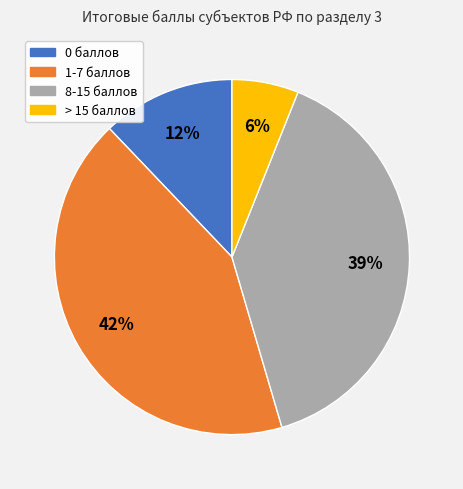

To the nearest percent, what is the average slice percentage?

25%